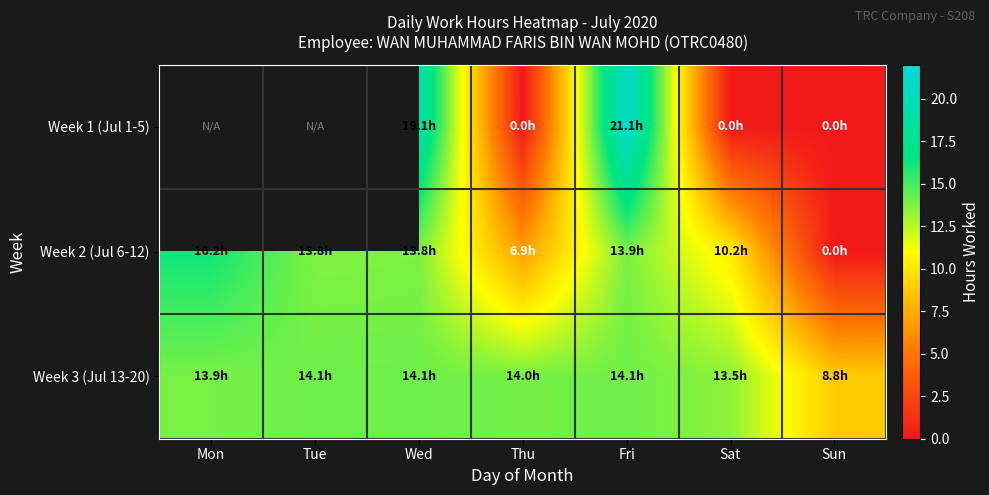

The Week 3 (Jul 13-20) series shows 9.6 at Fri. True or false?

False